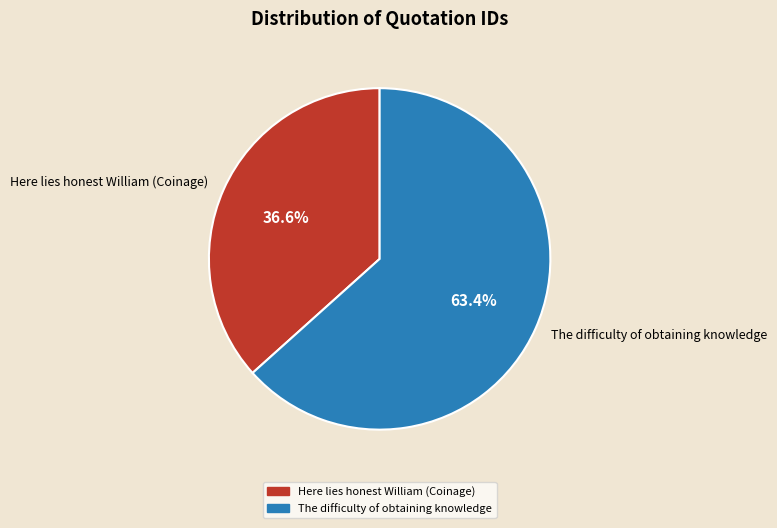

To the nearest percent, what is the difference between the Here lies honest William (Coinage) and The difficulty of obtaining knowledge slice percentages?

27%